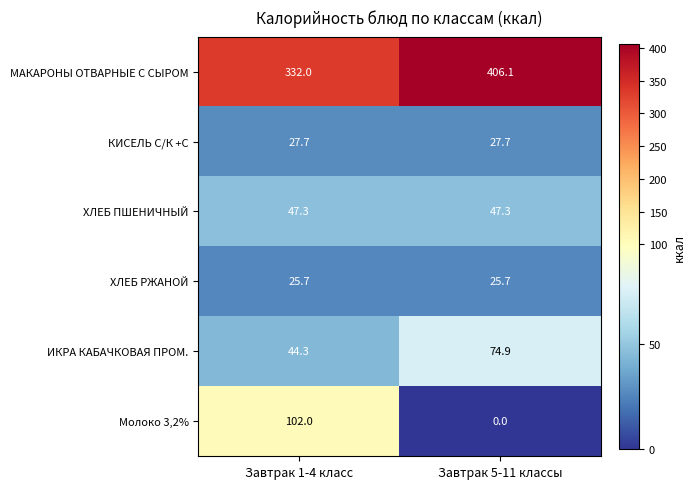

Reading right to left, extract all data points from this chart.

МАКАРОНЫ ОТВАРНЫЕ С СЫРОМ: 406.1	332.0
КИСЕЛЬ С/К +С: 27.7	27.7
ХЛЕБ ПШЕНИЧНЫЙ: 47.3	47.3
ХЛЕБ РЖАНОЙ: 25.7	25.7
ИКРА КАБАЧКОВАЯ ПРОМ.: 74.9	44.3
Молоко 3,2%: 0.0	102.0